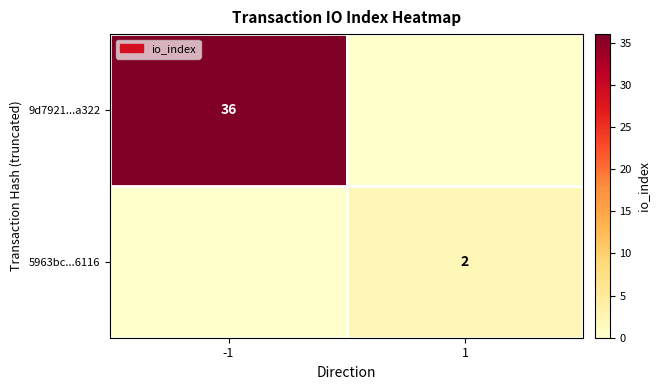

How many distinct data groups are displayed?

2